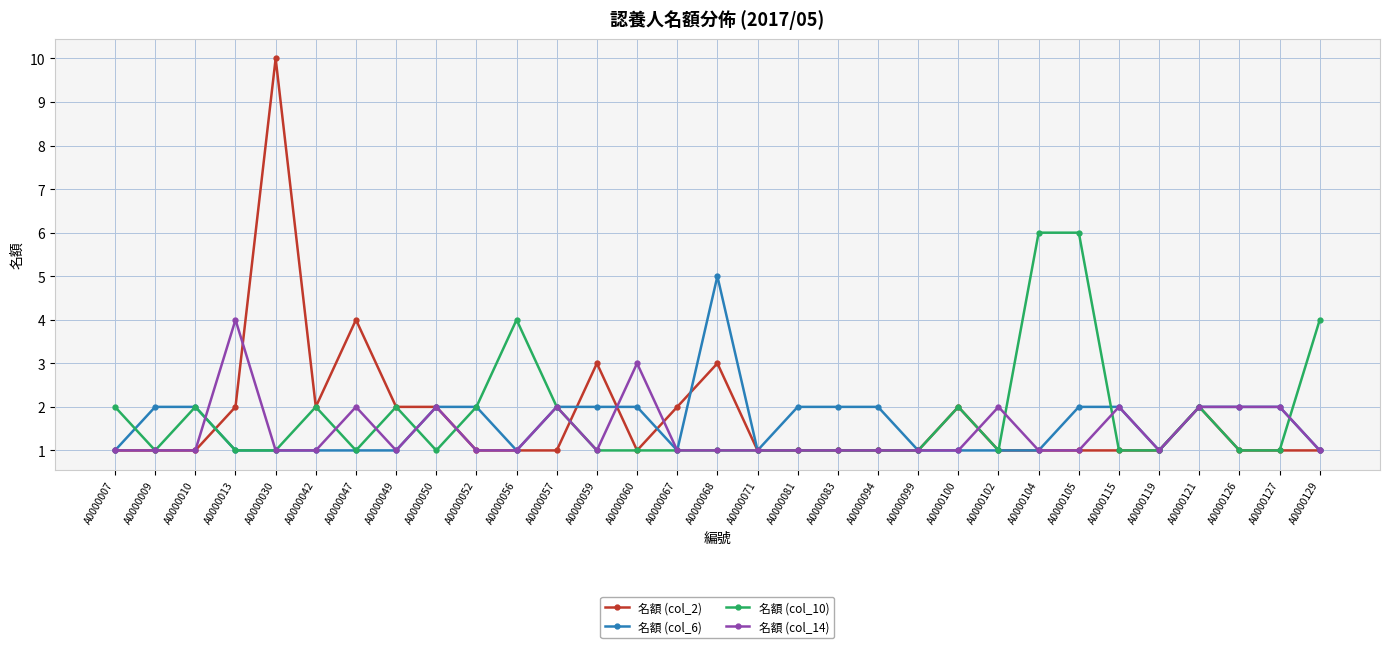

What is the difference between the highest and lowest values at A0000068?

4